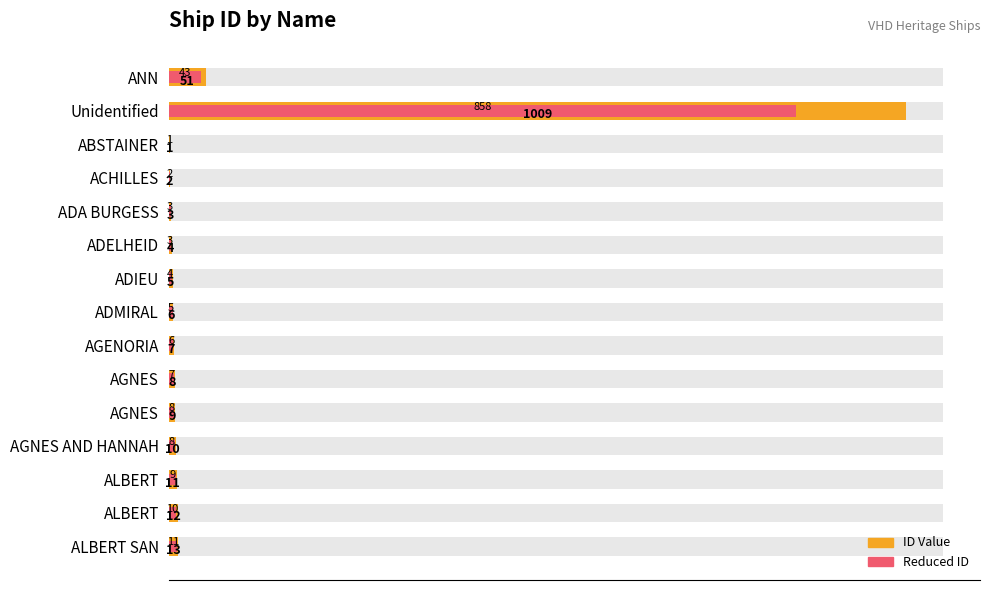

Is the value of Reduced ID at ALBERT SAN greater than the value of ID Value at AGNES?

Yes